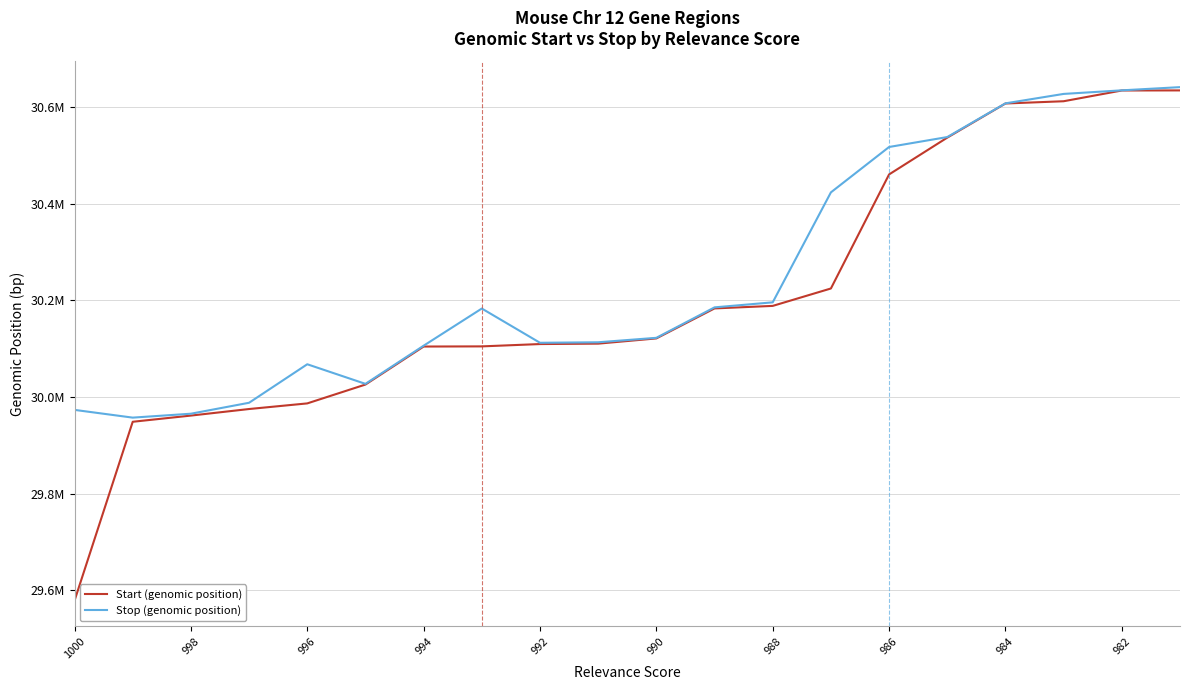

What is the difference between the maximum and minimum values in the Stop (genomic position) series?

684021